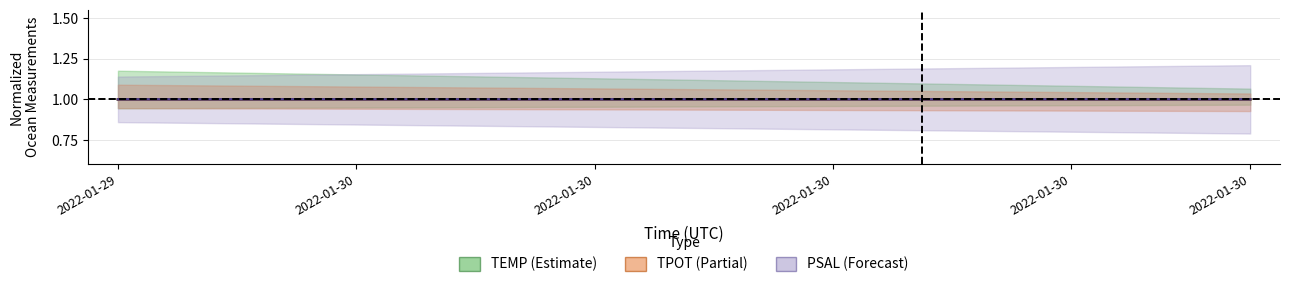

What are all the series names shown in the legend?

TEMP, PSAL, TPOT